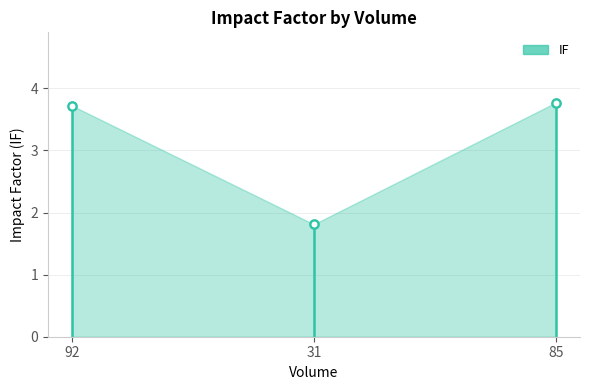

Approximately how many times larger is the value at 31 compared to 85?

0.5